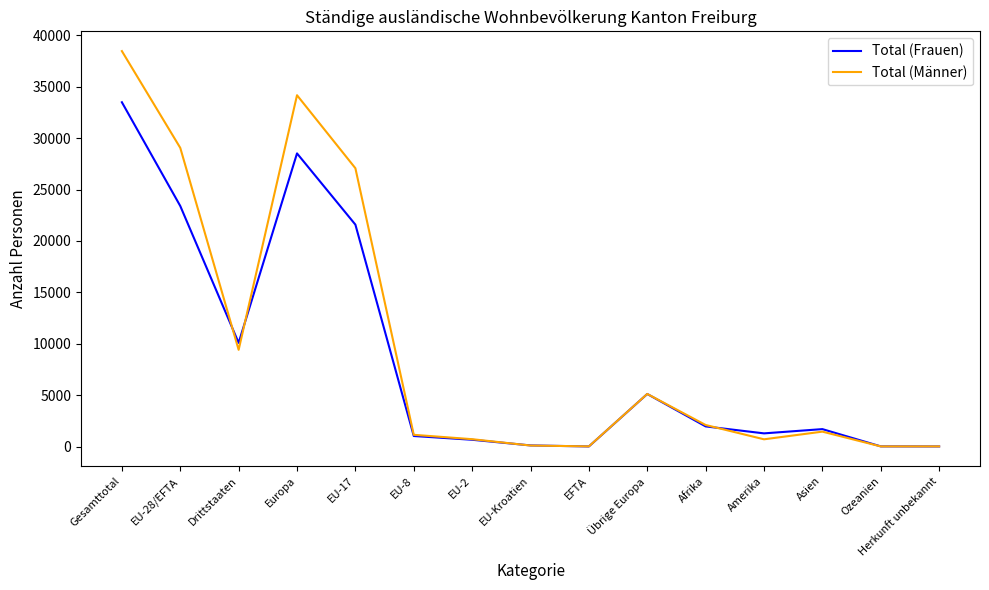

Where do Total (Männer) and Total (Frauen) first cross each other?

EU-28/EFTA and Drittstaaten